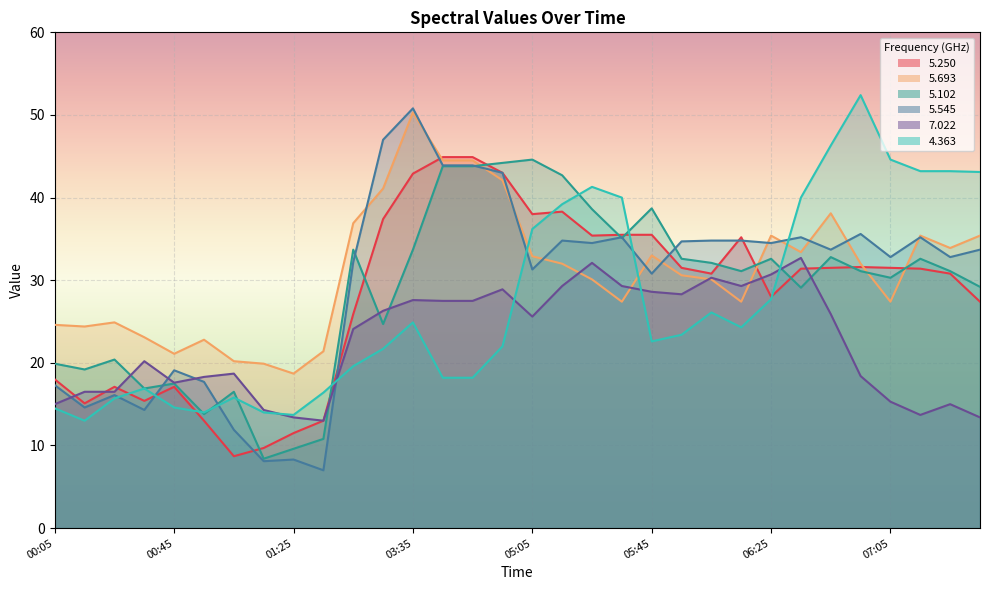

What position from the left is 01:15?

8